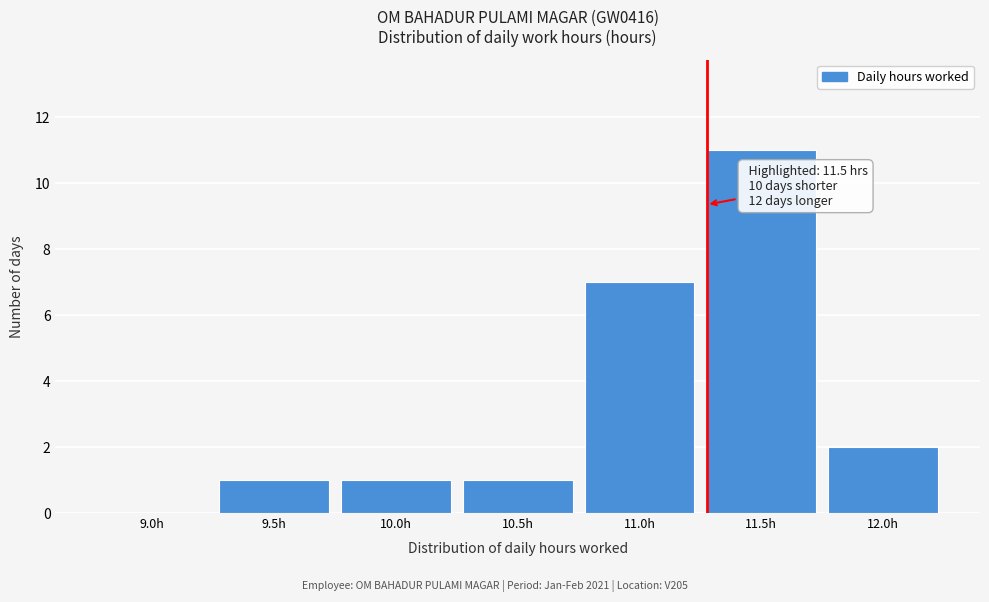

Reading left to right, extract all data points from this chart.

9.0h=0	9.5h=1	10.0h=1	10.5h=1	11.0h=7	11.5h=11	12.0h=2